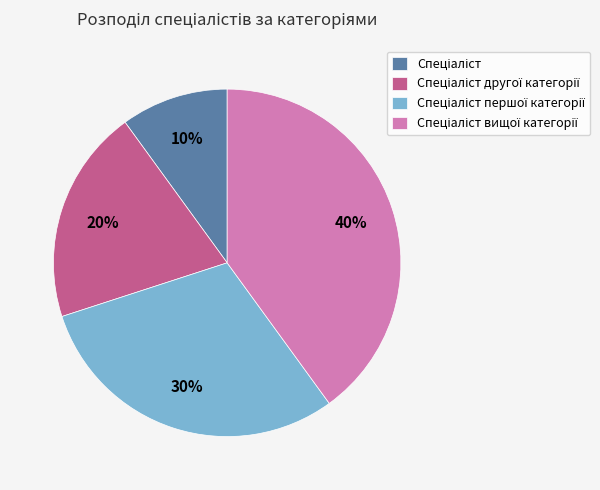

Is there a majority slice in this chart?

No